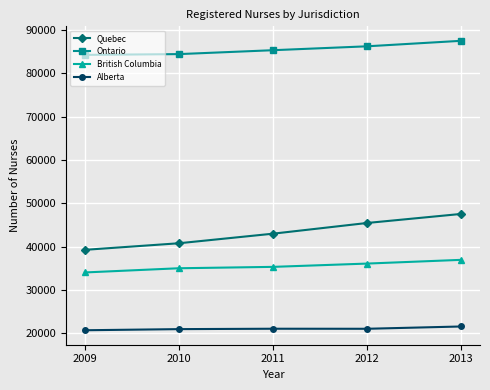

What is the sum of all British Columbia values?

177420